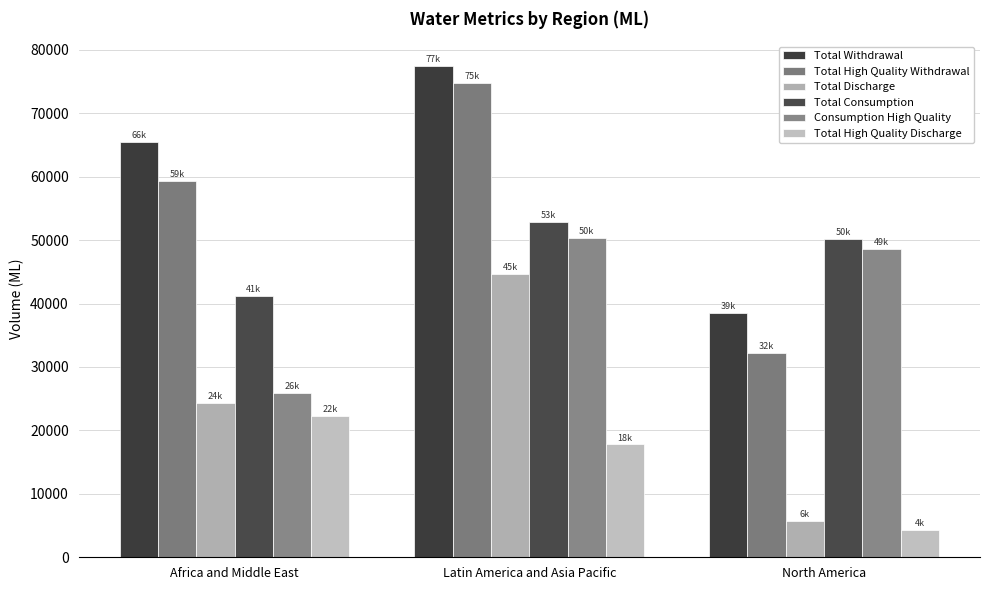

Rank the series at Latin America and Asia Pacific from lowest to highest value.

Total High Quality Discharge, Total Discharge, Consumption High Quality, Total Consumption, Total High Quality Withdrawal, Total Withdrawal